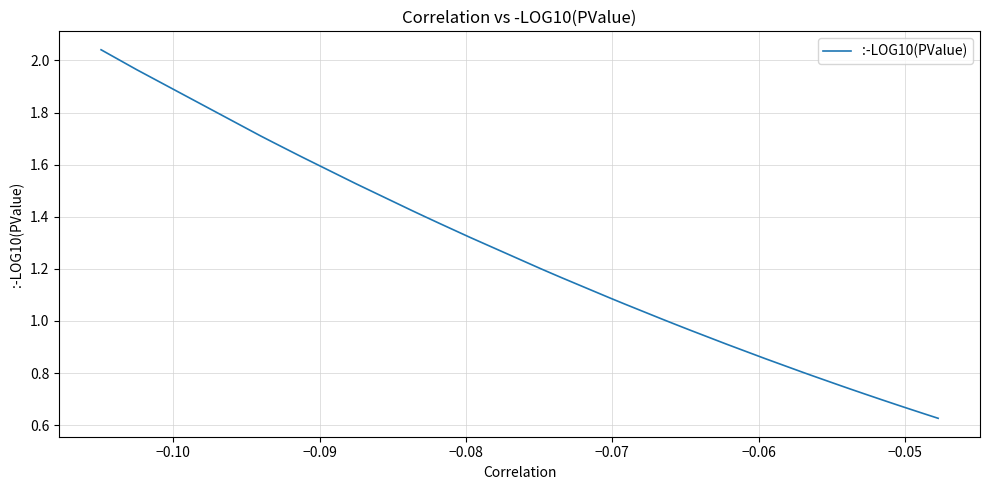

Does the chart display data point markers on the line(s)?

No